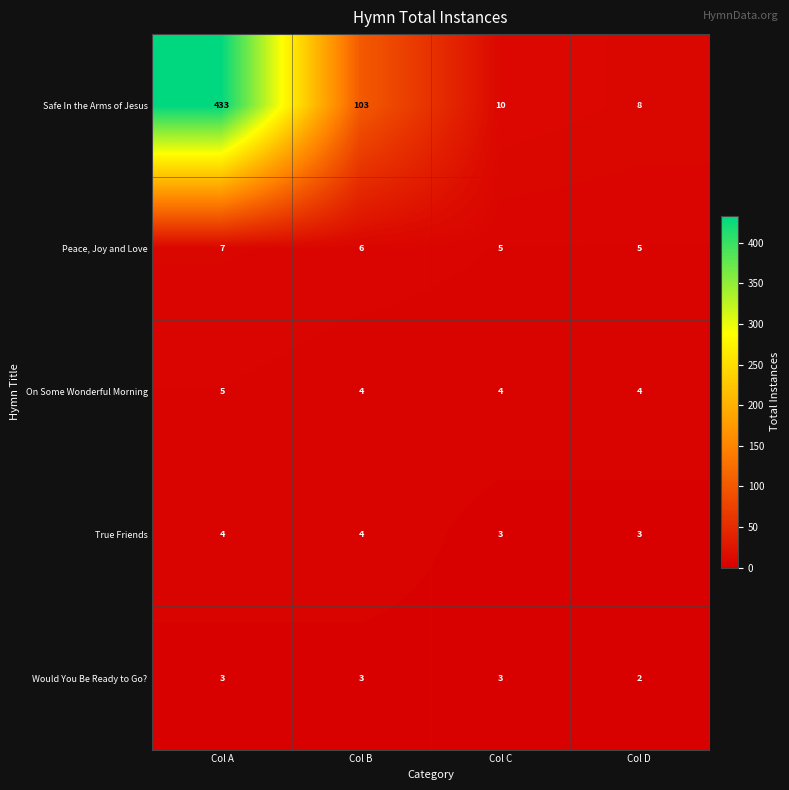

The Peace, Joy and Love series shows 4 at Col A. True or false?

False